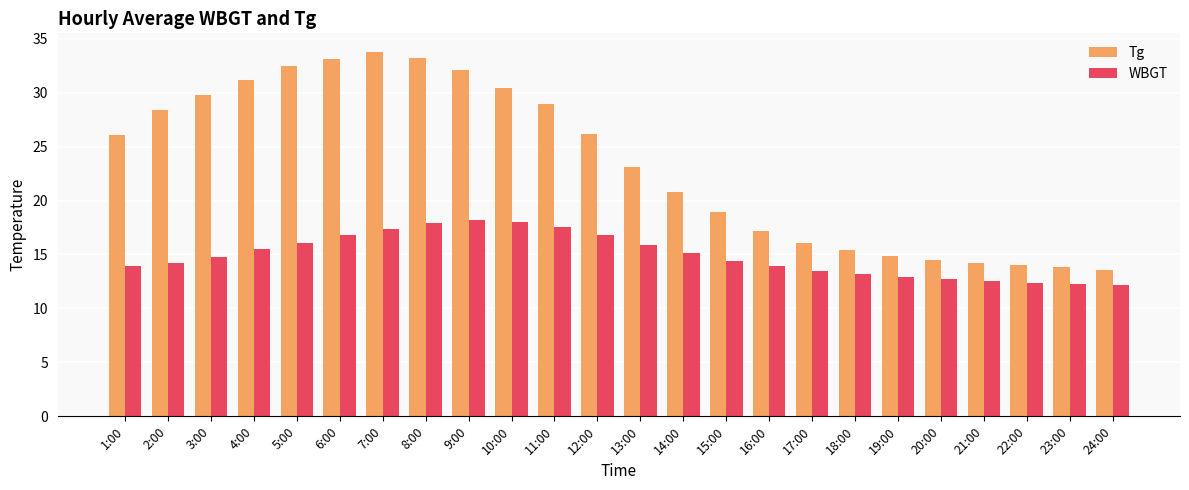

Is it true that Tg equals 33.8 at 7:00?

True